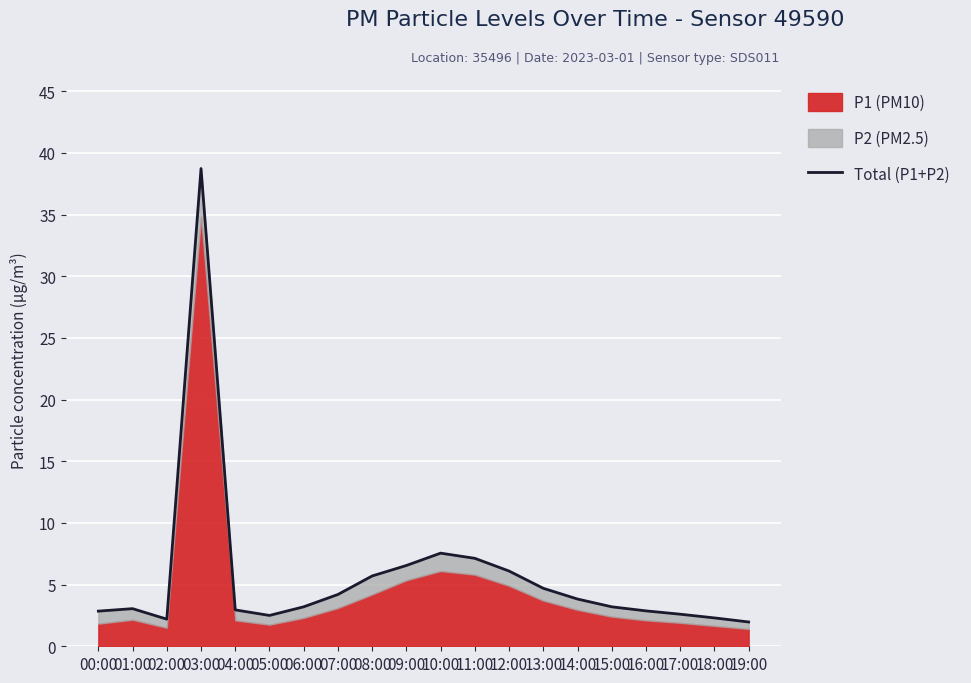

At which label is the value closest to 20?

10:00